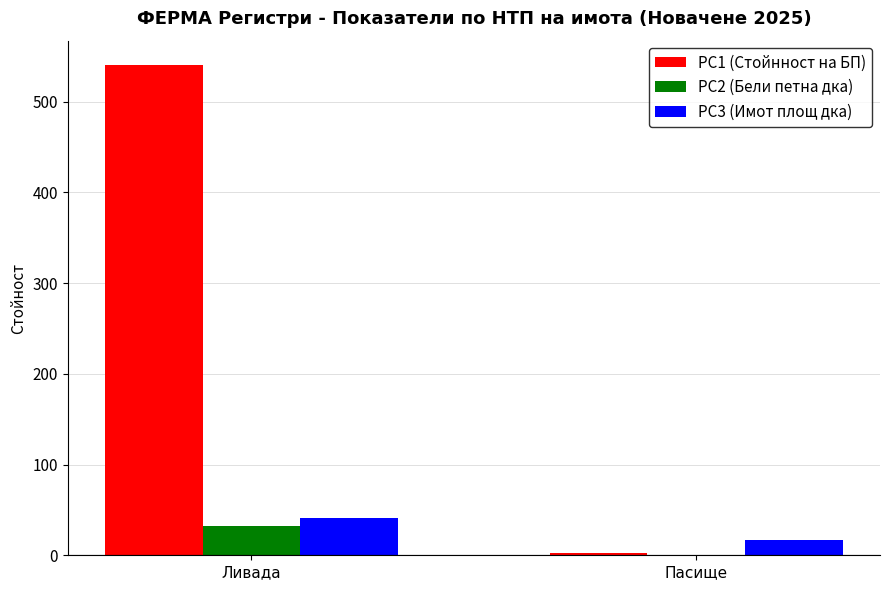

Between Ливада and Пасище, which series saw the biggest shift?

PC1 (Стойнност на БП)